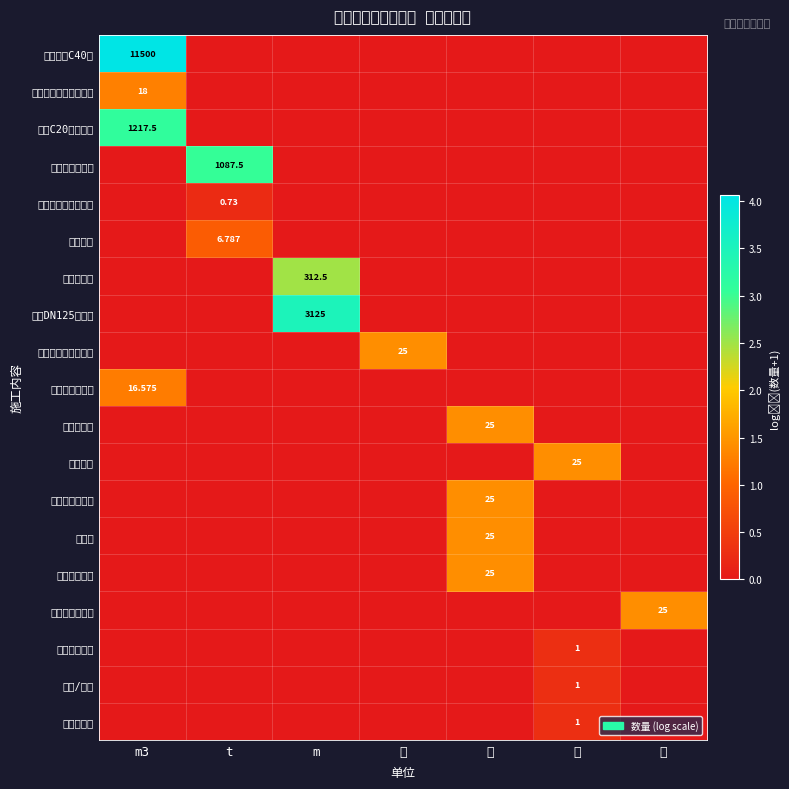

Which label corresponds to the smallest value in the chart?

t